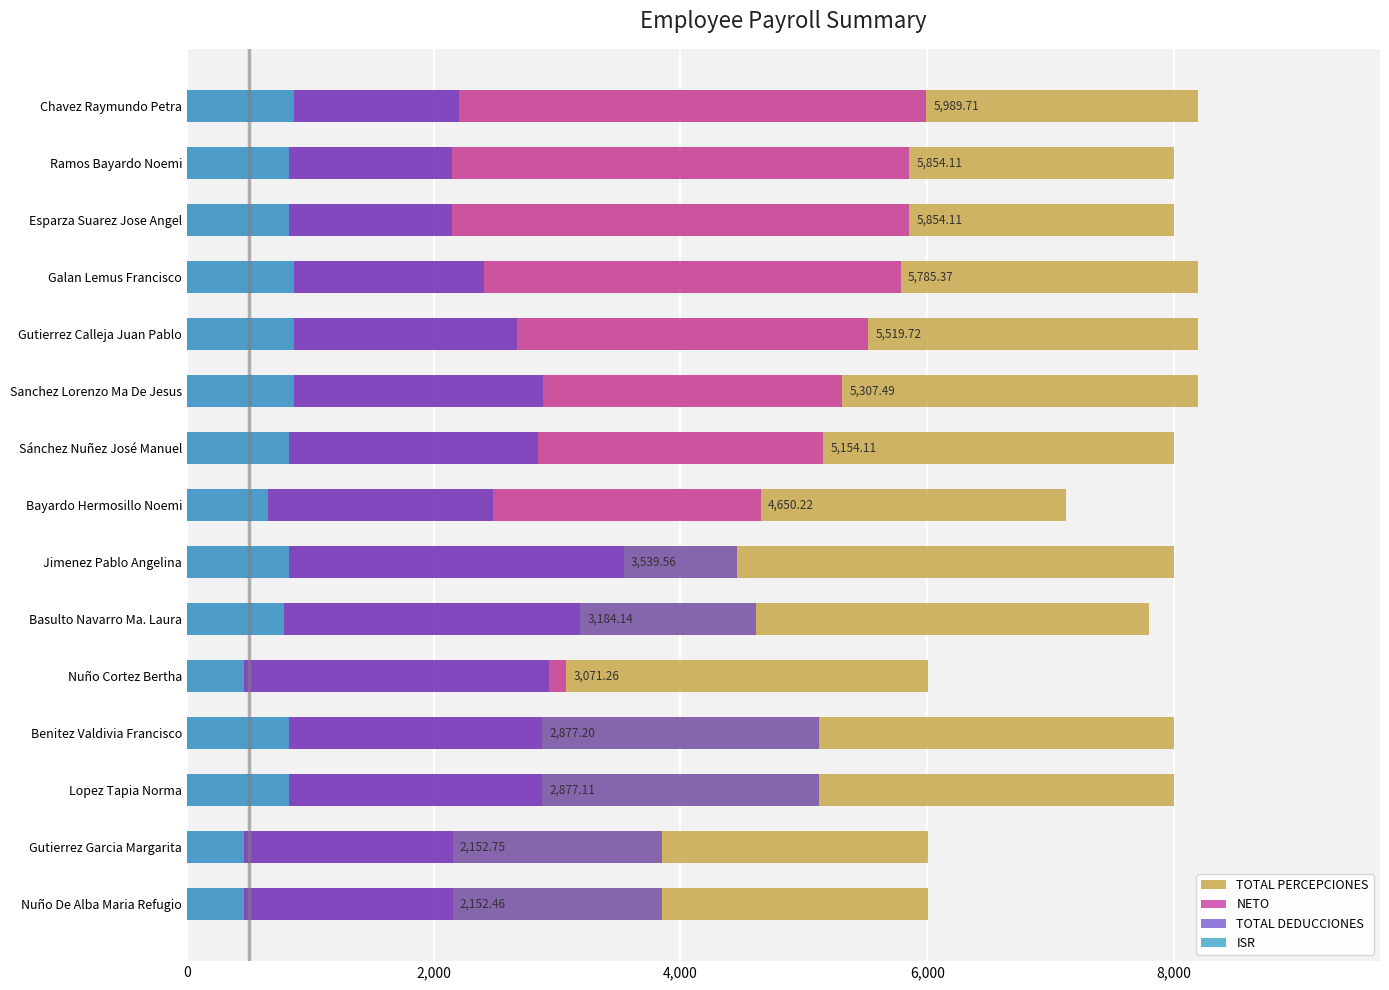

What is the sum of all TOTAL PERCEPCIONES values?

113714.9